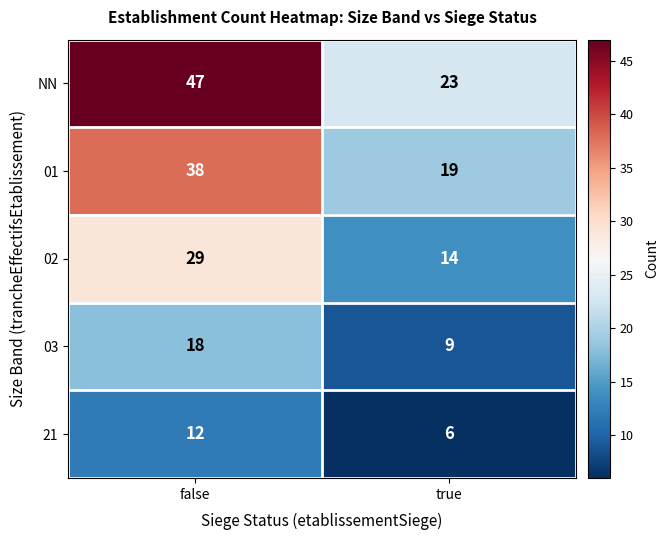

The value of 01 at true is 31. True or false?

False